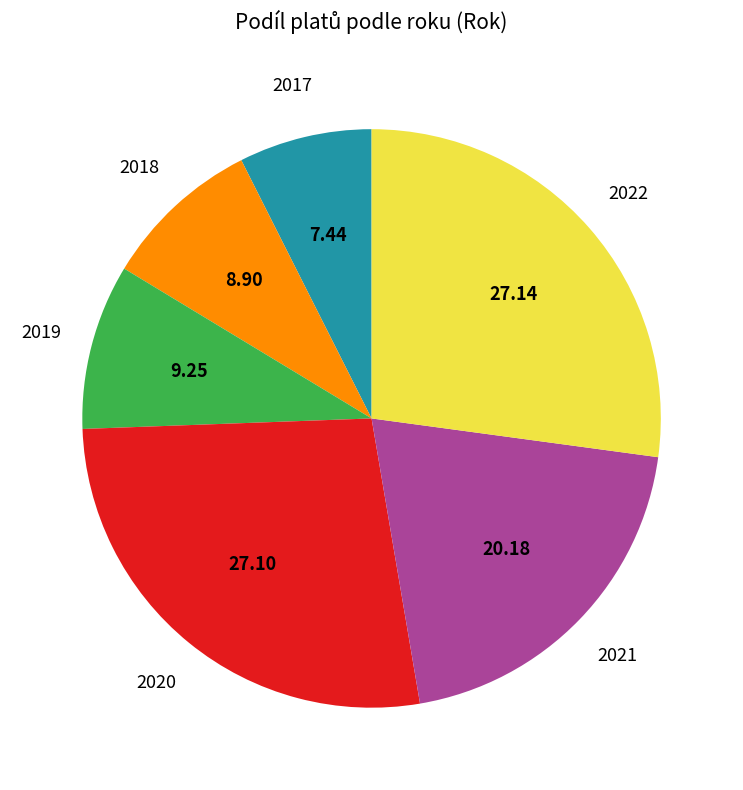

Does any single category account for the majority?

No